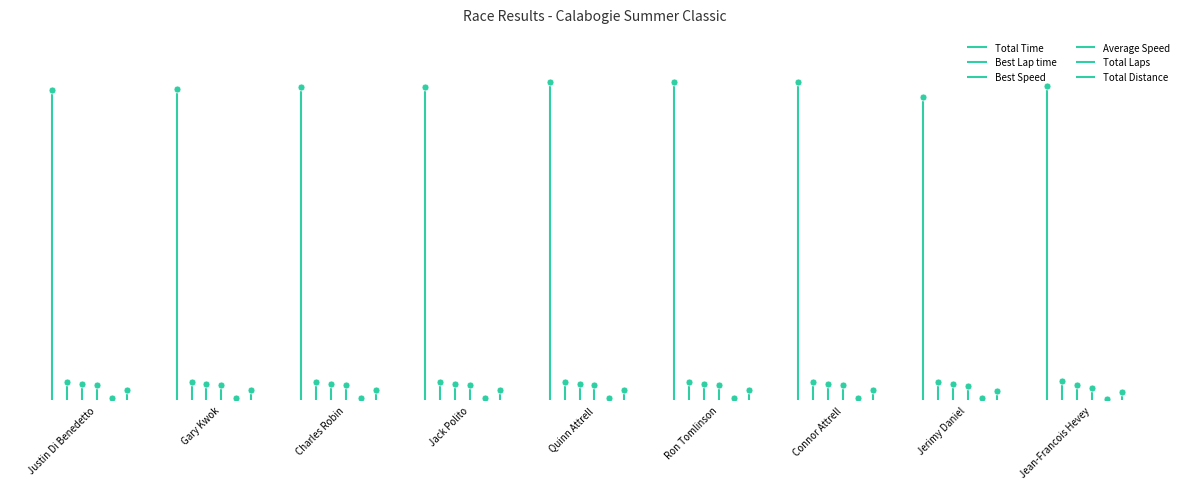

What are all the series names shown in the legend?

Total Time, Best Lap time, Best Speed, Average Speed, Total Laps, Total Distance